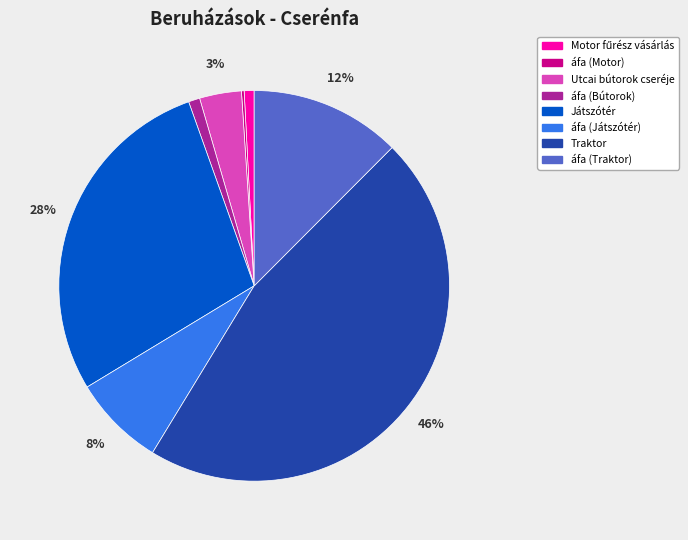

Is the sum of Utcai bútorok cseréje and áfa (Traktor) greater than half?

No